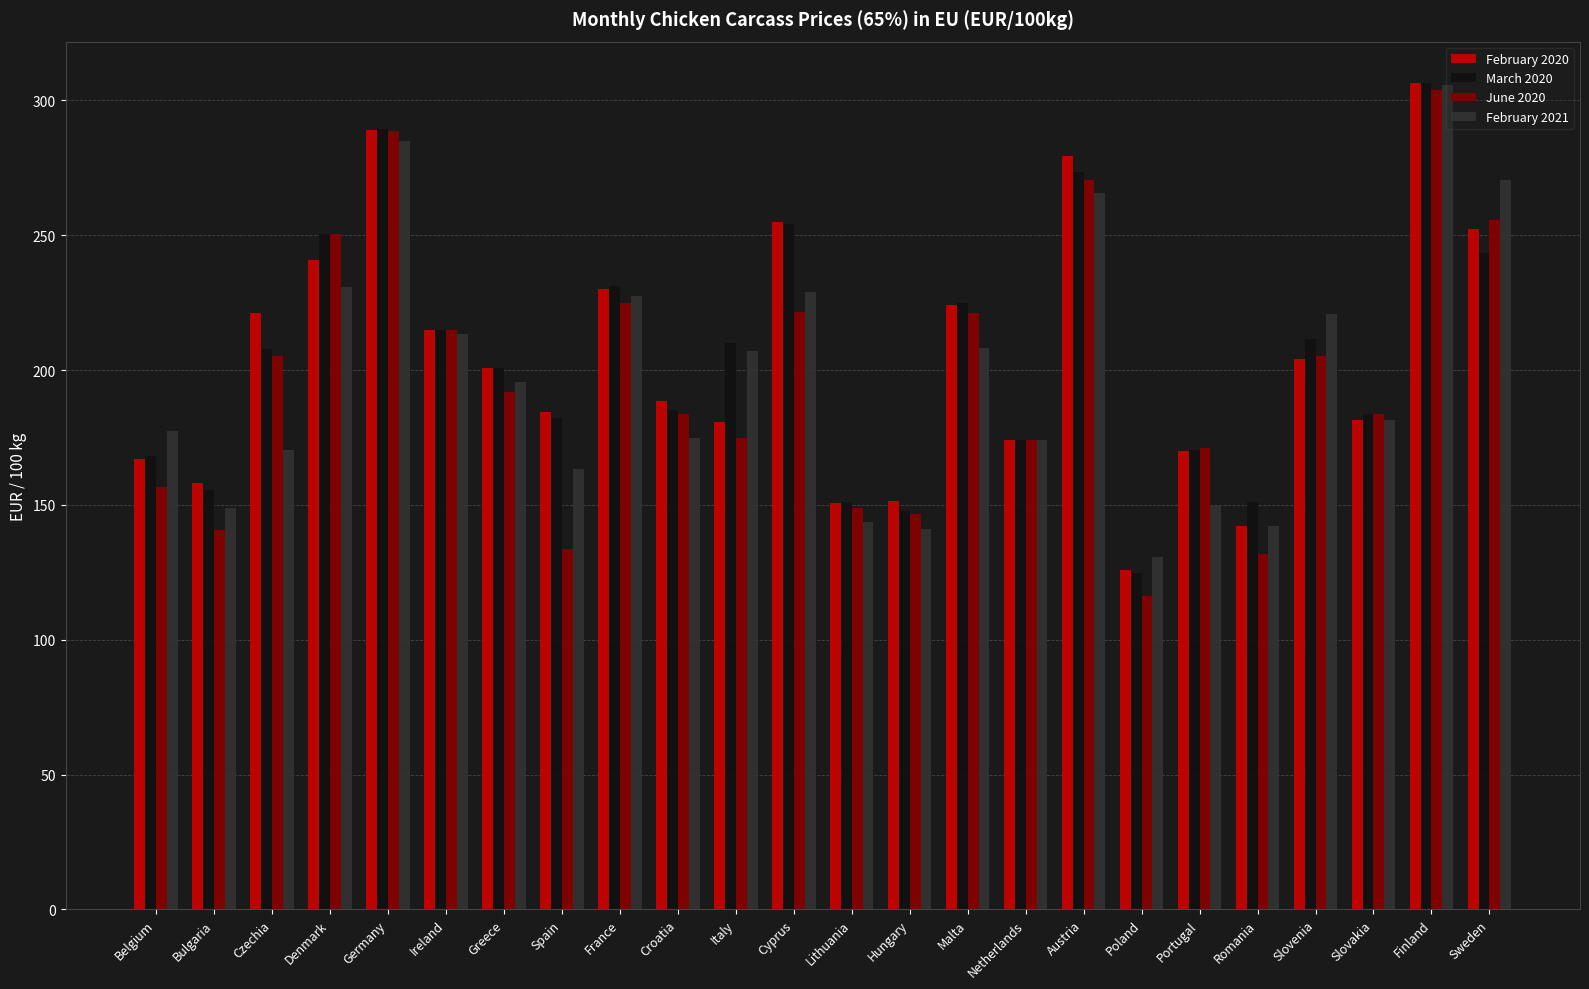

Which series changed the most between Greece and Cyprus?

February 2020